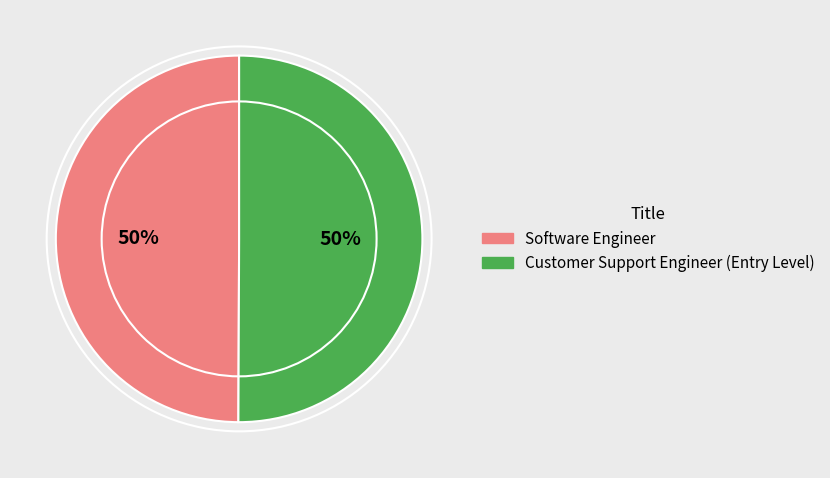

Count the number of slices in the pie.

2